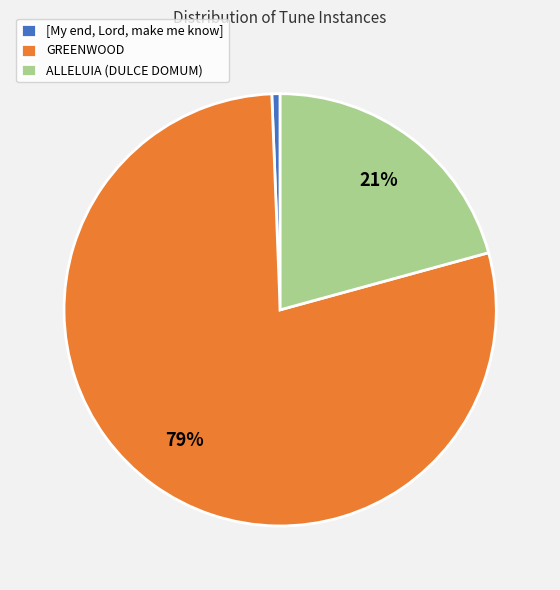

The GREENWOOD slice represents 79% of the pie. True or false?

True